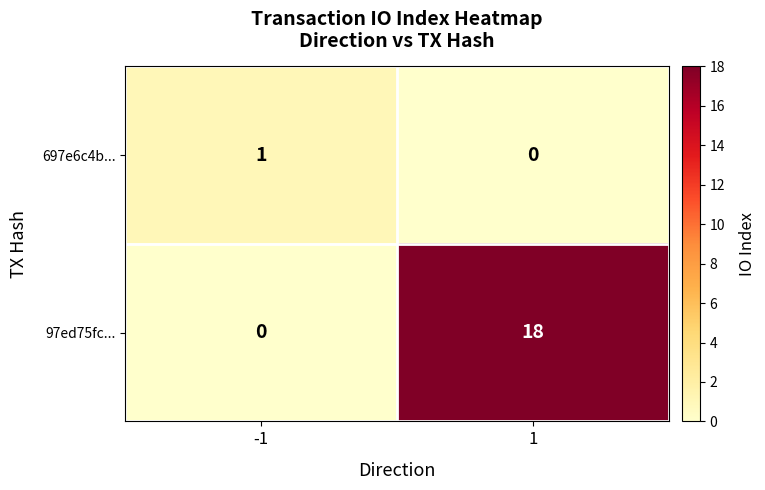

What is the greatest value displayed?

18